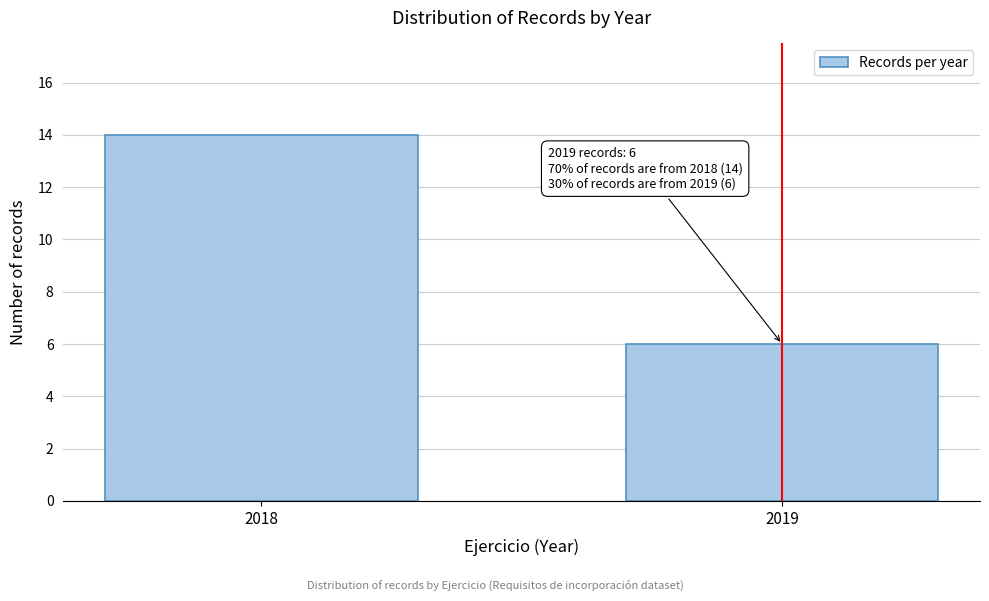

Reading right to left, list all the values displayed in this chart.

2019=6	2018=14